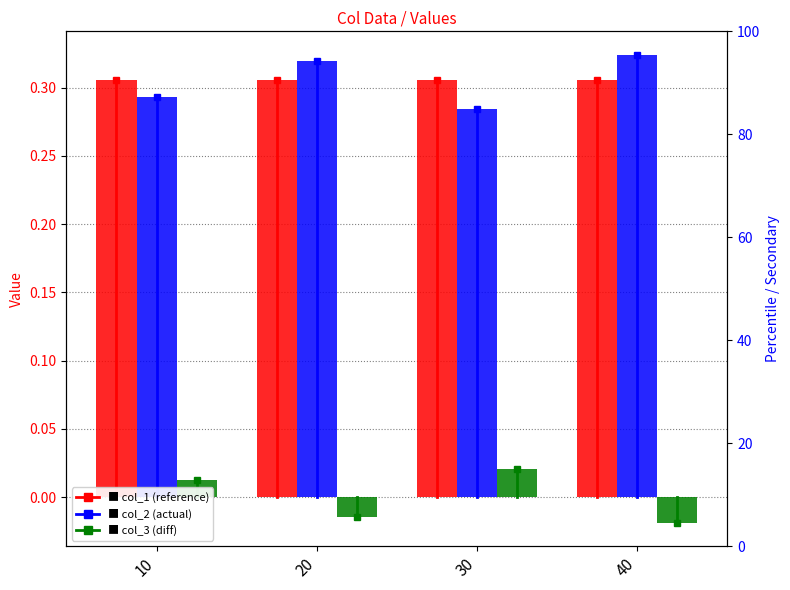

What is the sum of all col_2 values?

1.2